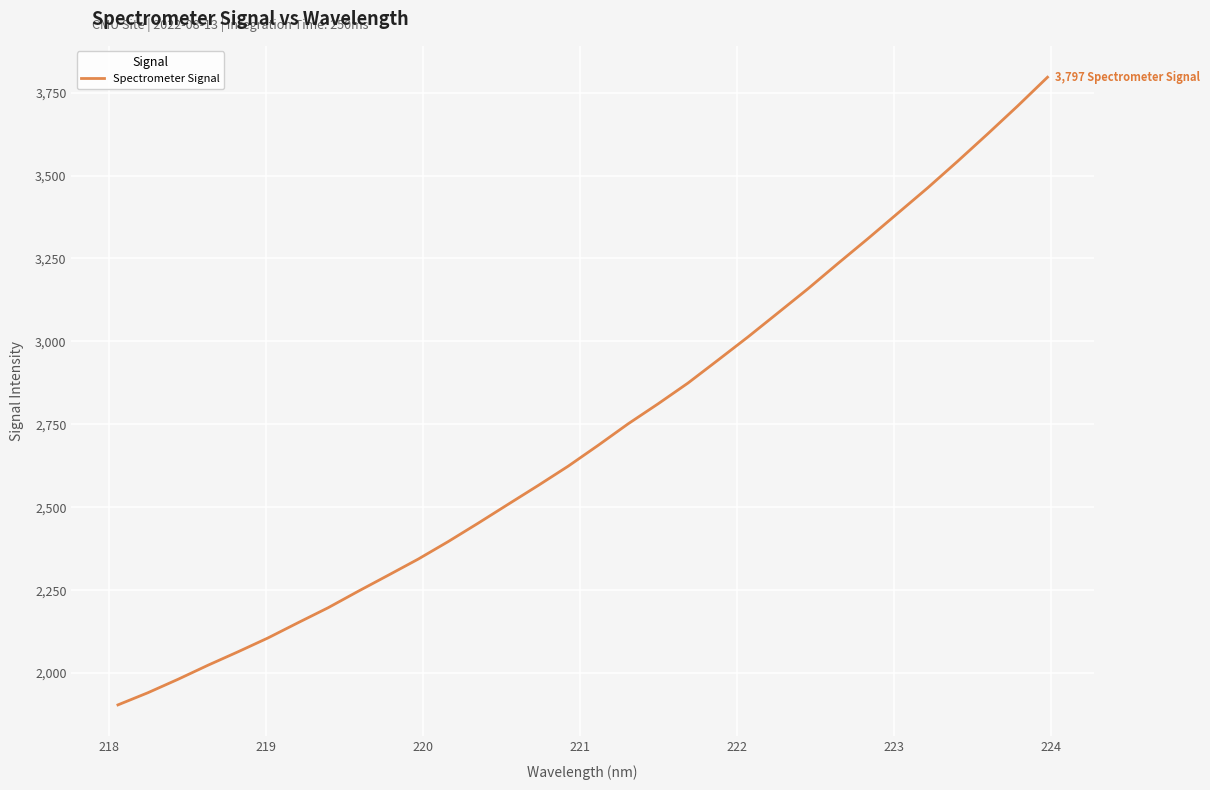

What is the greatest value displayed?

3796.5